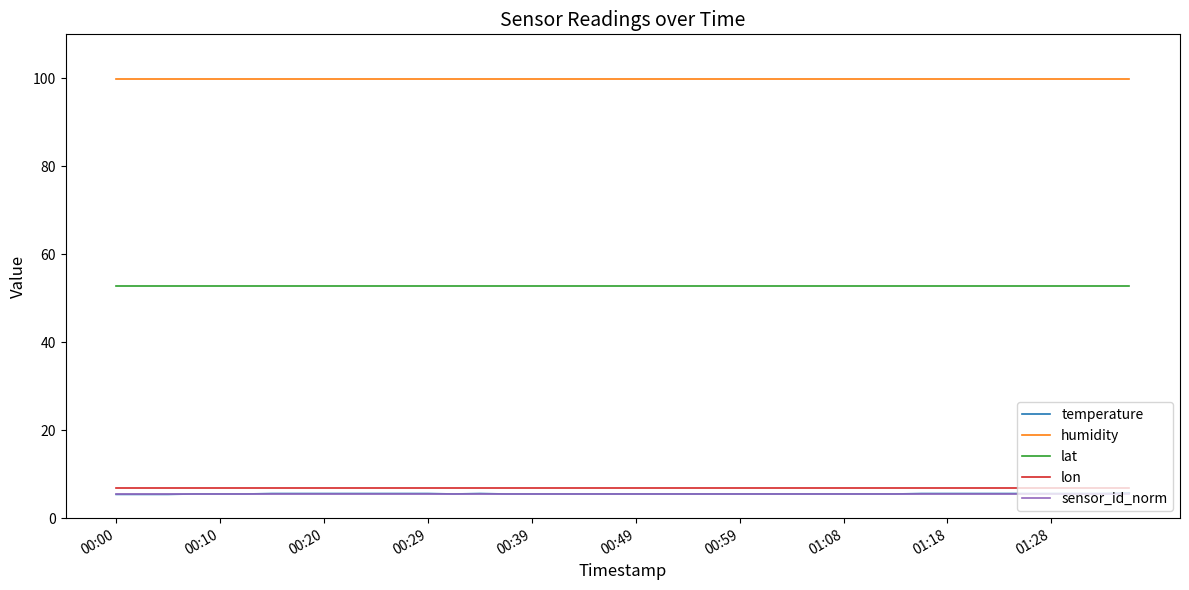

Is this an area chart (filled region under the line)?

No